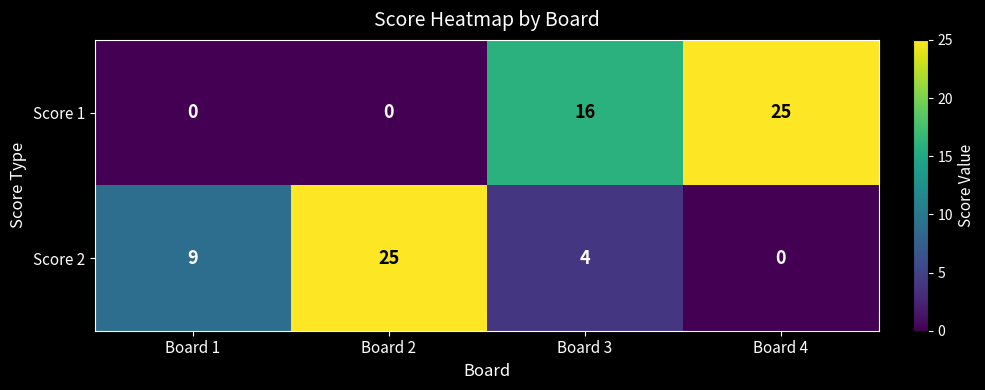

At which label is Score 1 closest to 12?

Board 3